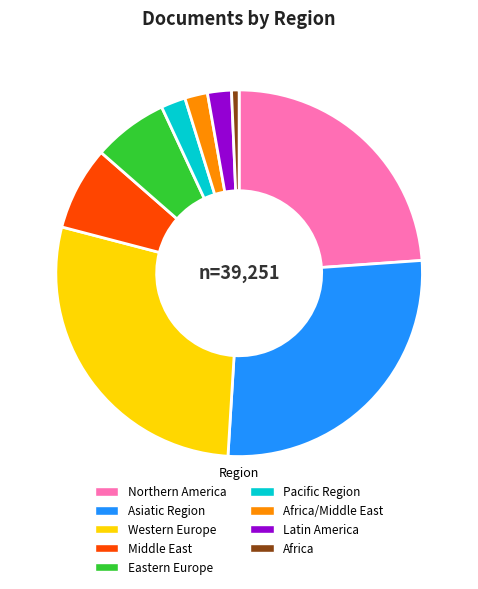

Is there a majority slice in this chart?

No